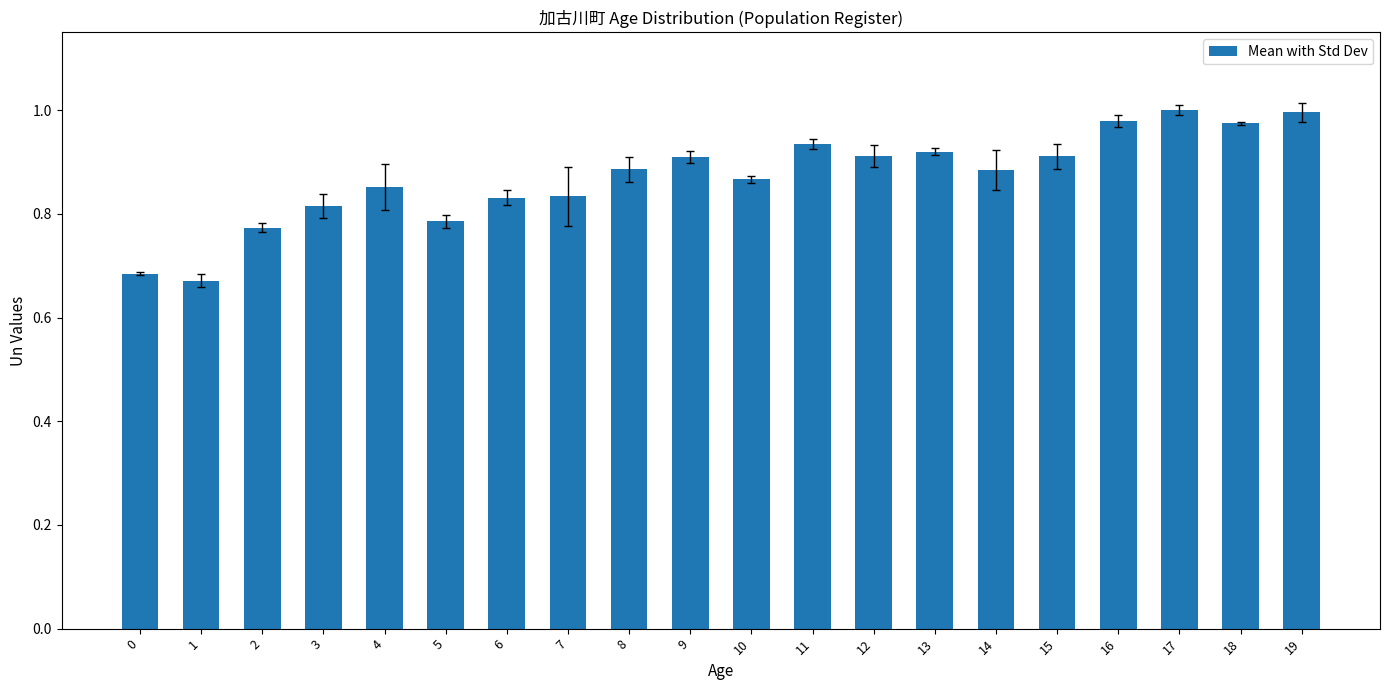

Does the chart contain stacked bars?

No